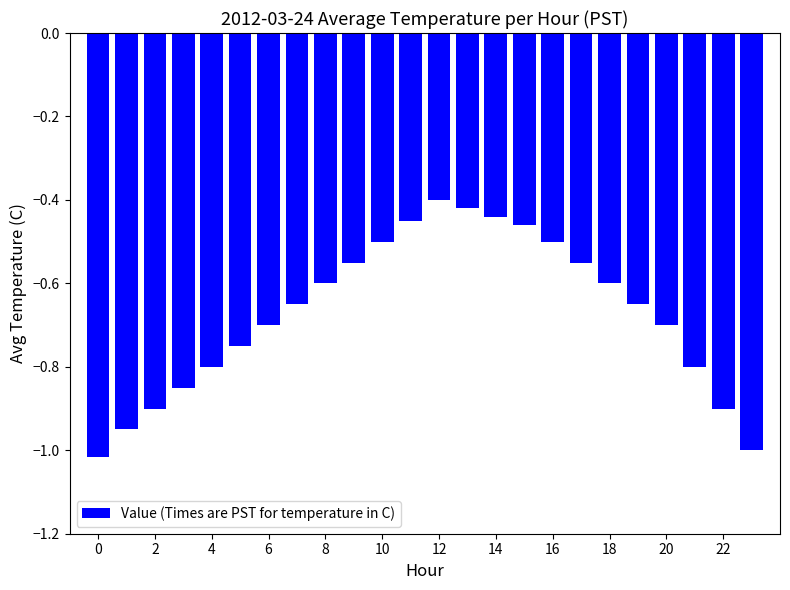

What is the difference between the second highest and minimum values?

0.6